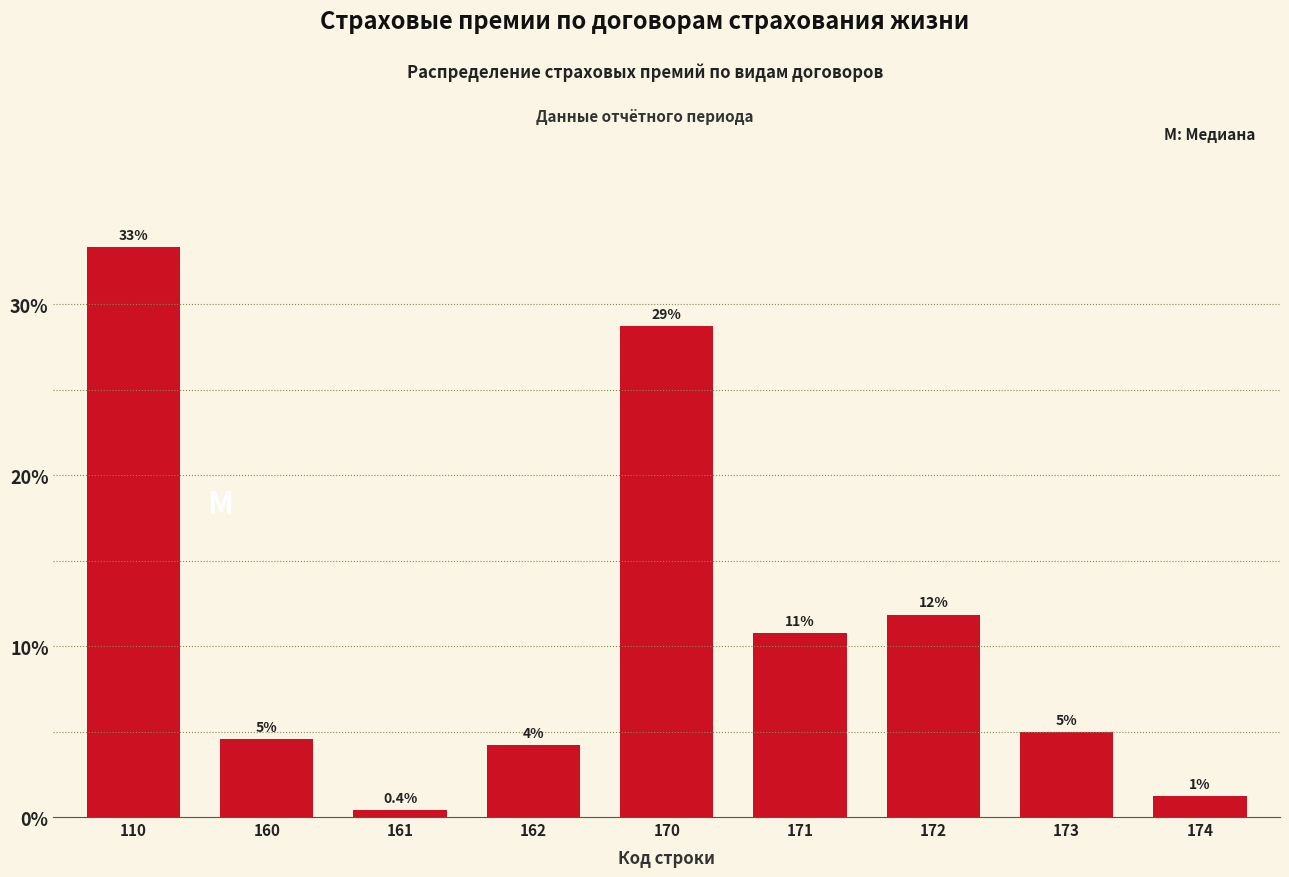

Are the bars horizontal?

No